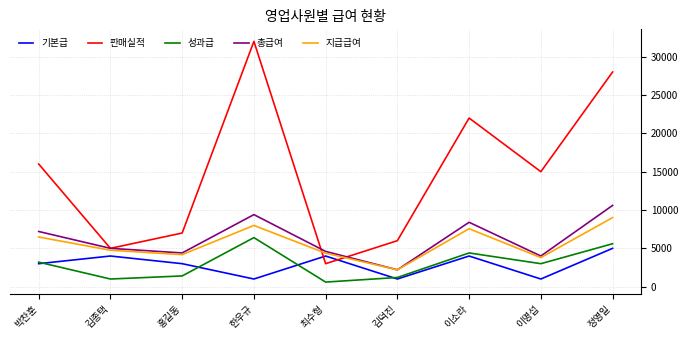

True or false: 성과급 and 판매실적 cross at least once.

False